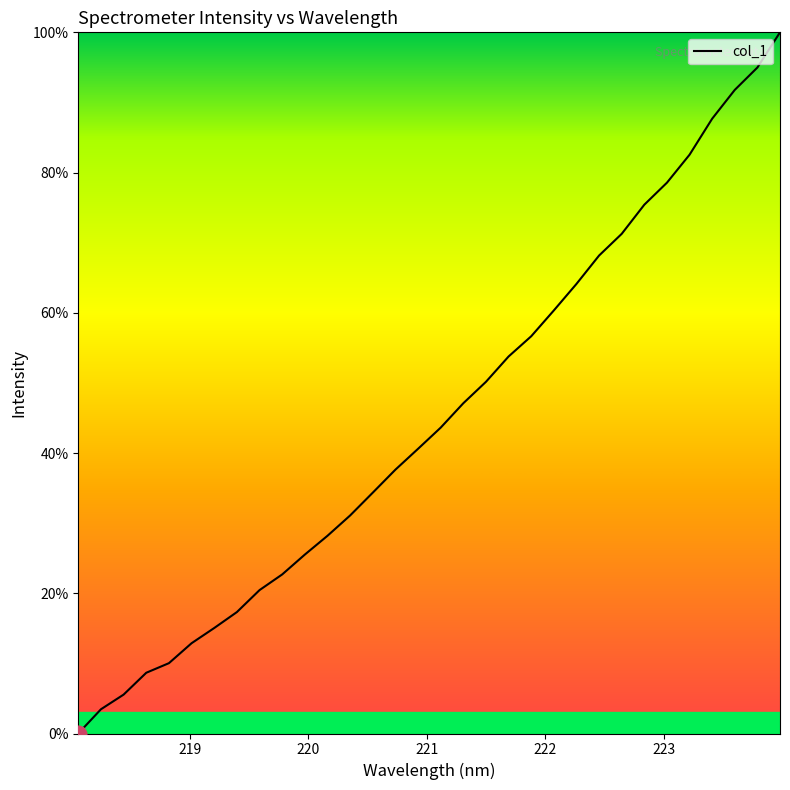

What is the difference between the maximum and minimum values?

100.0